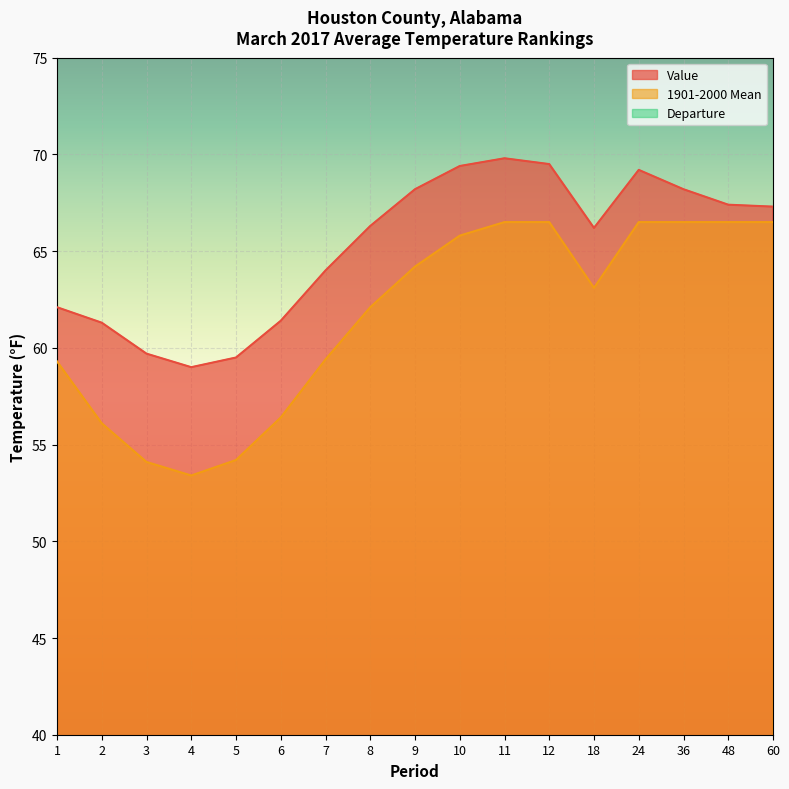

True or false: Value has a value of 47.1 at 36.

False